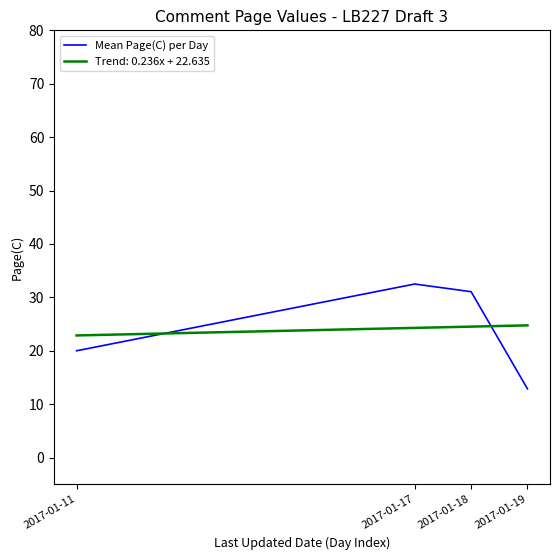

What is the sum of the Mean Page(C) per Day values at 2017-01-18 and 2017-01-11?

51.1